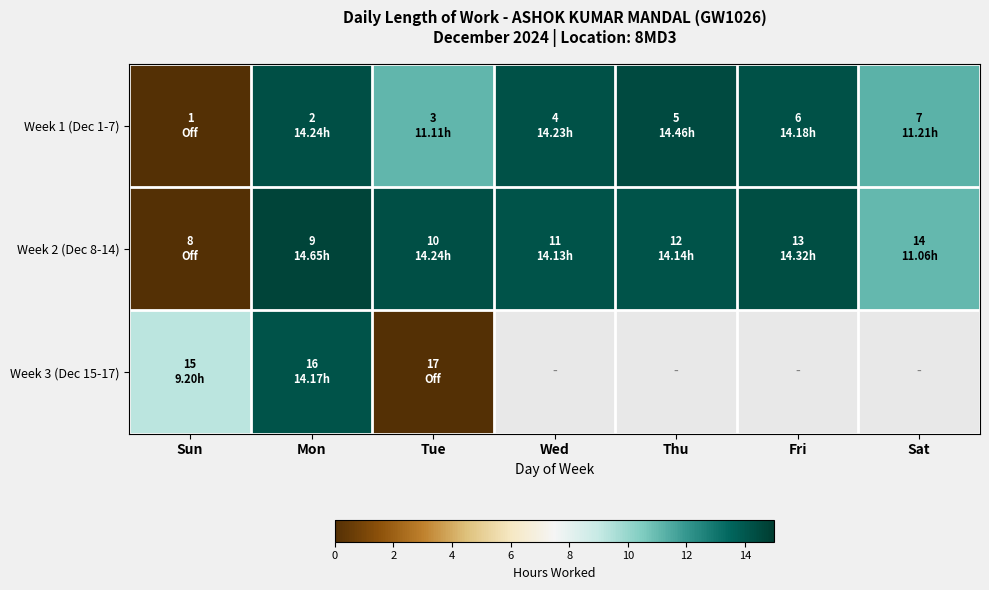

Which label corresponds to the largest value in the chart?

Mon